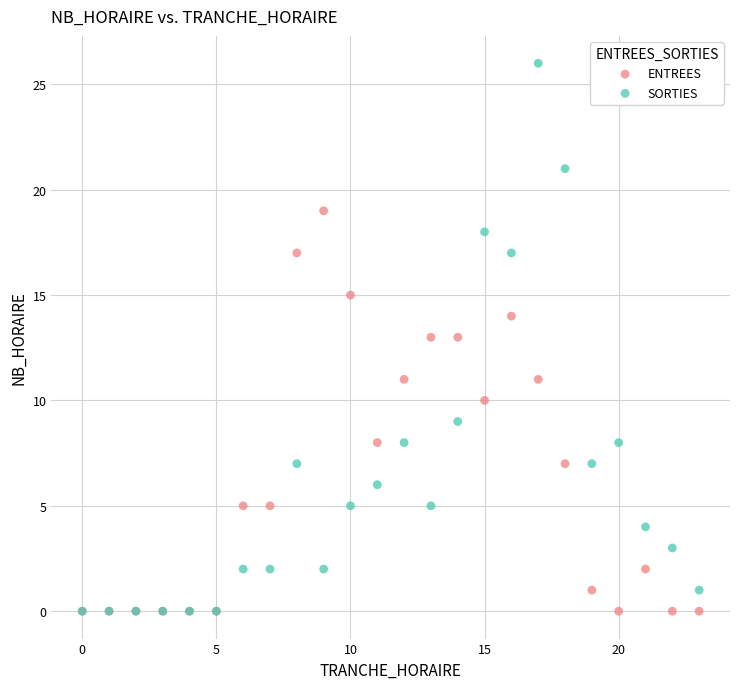

What are all the series names shown in the legend?

ENTREES, SORTIES